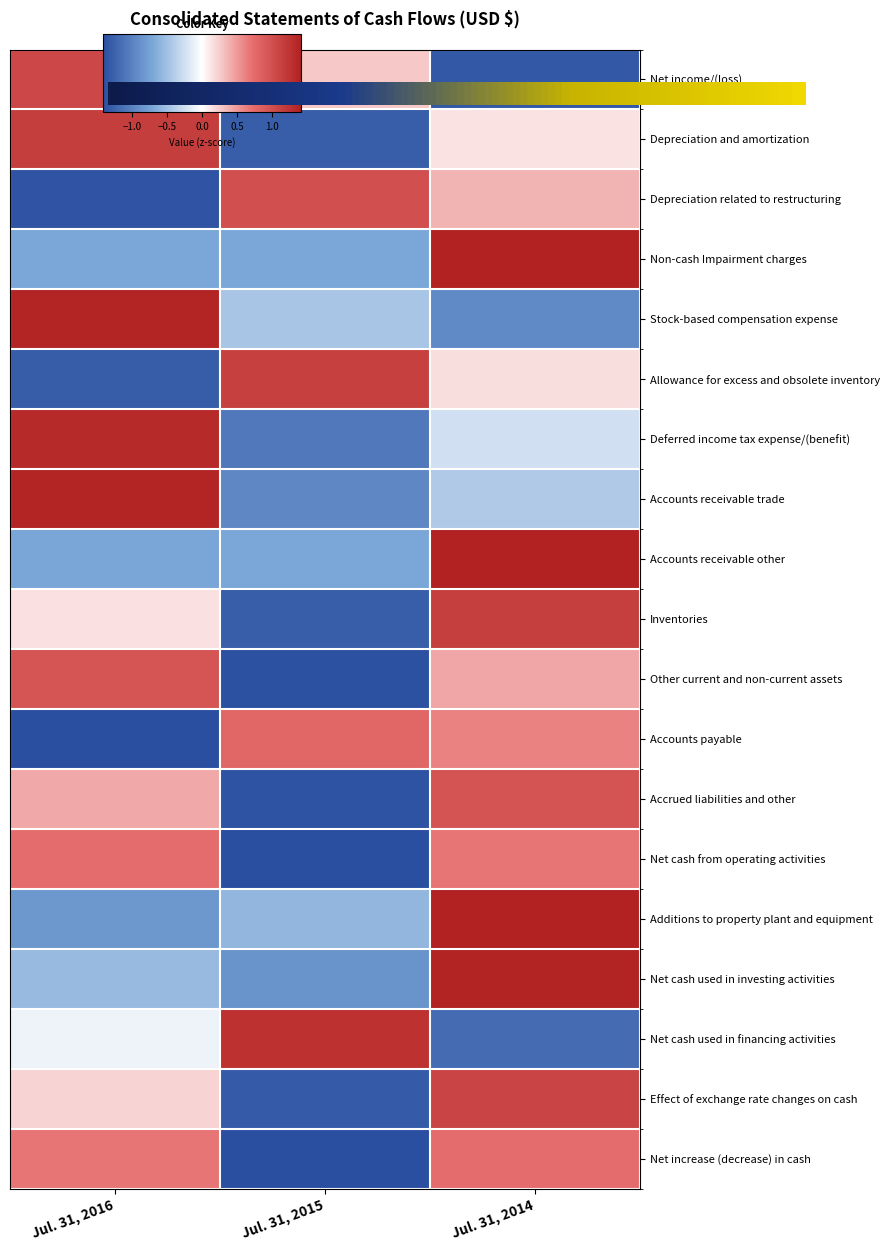

What is the sum of the Inventories values at Jul. 31, 2016 and Jul. 31, 2014?

1.3